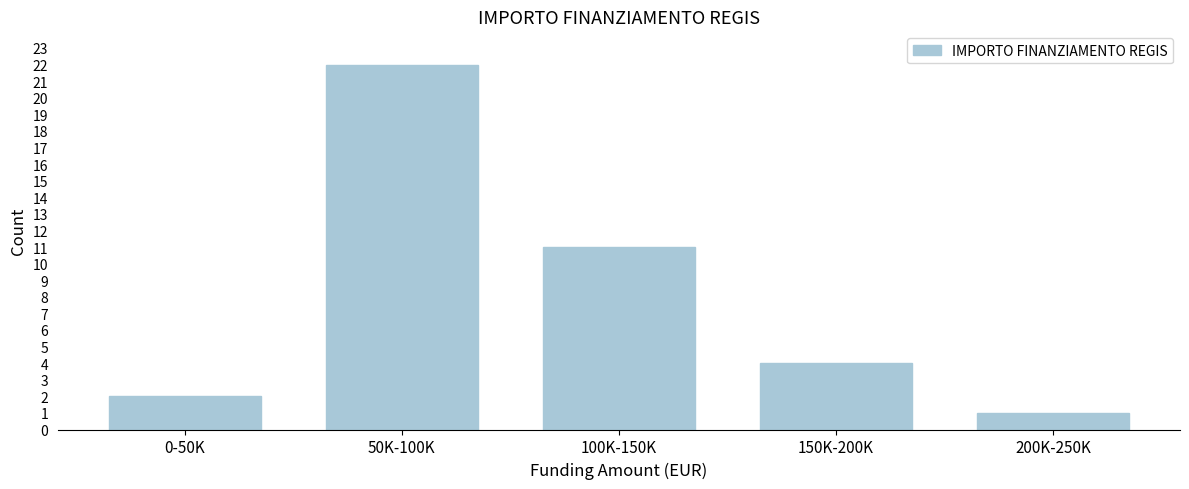

Reading right to left, list all the values displayed in this chart.

200K-250K=1	150K-200K=4	100K-150K=11	50K-100K=22	0-50K=2